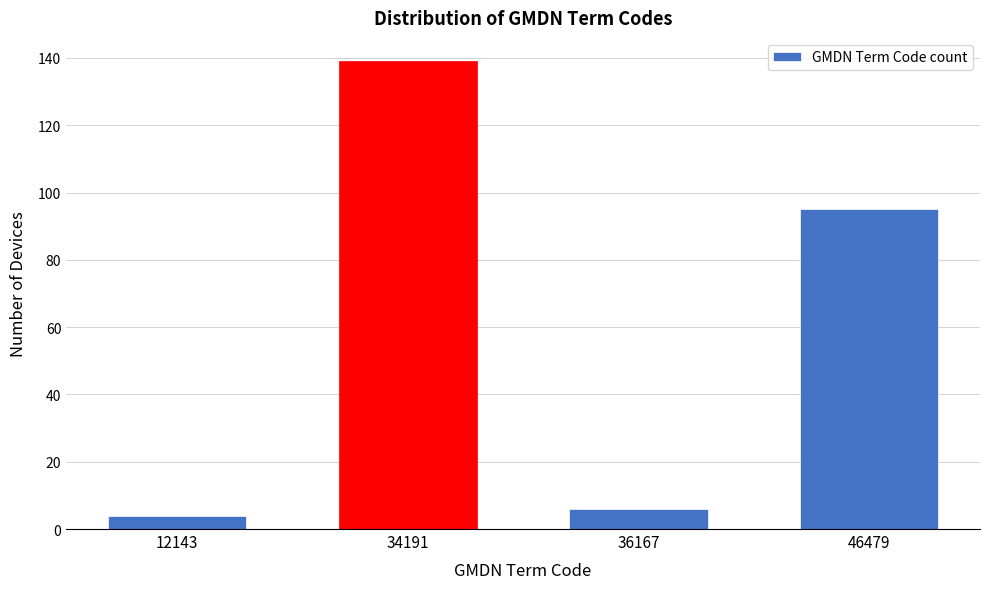

Reading left to right, extract all data points from this chart.

4	139	6	95